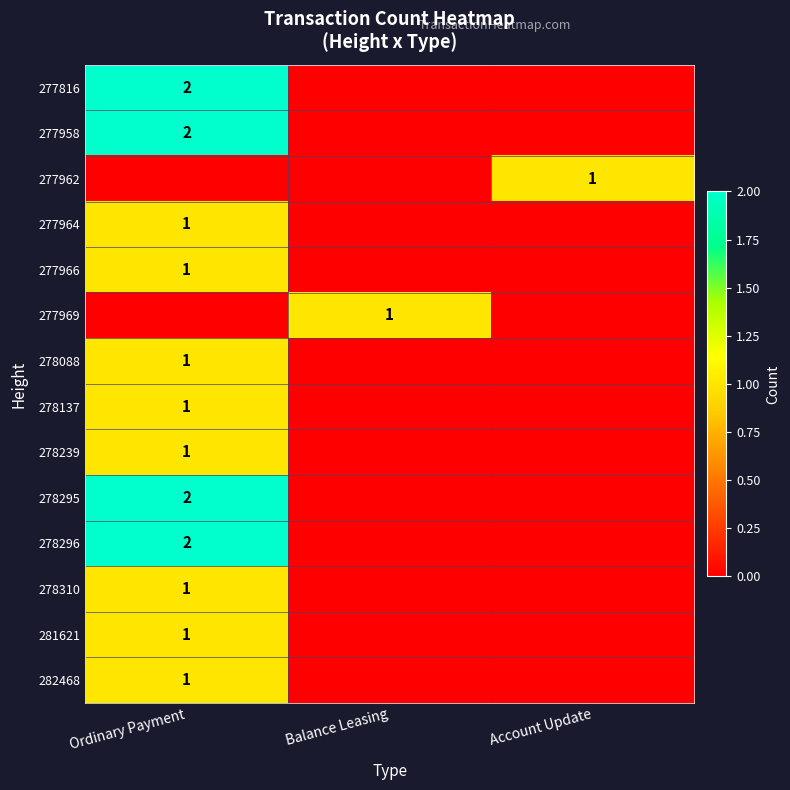

The 281621 series shows 1 at Ordinary Payment. True or false?

True